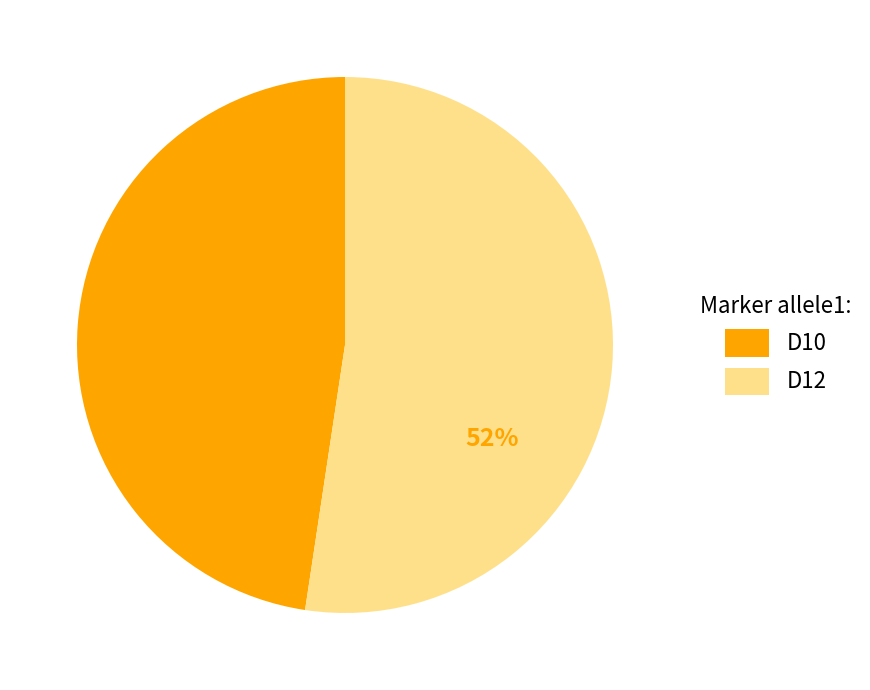

Combined, do D12 and D10 account for over 50%?

Yes